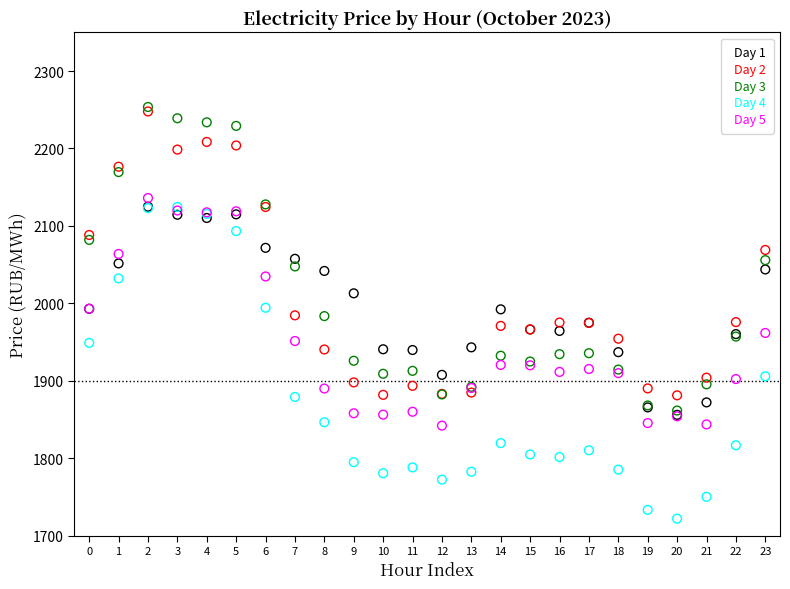

Which series reaches the minimum Y coordinate?

Day 4